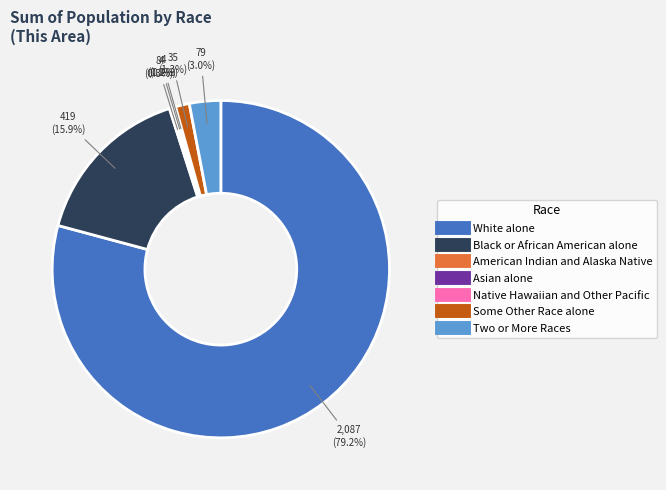

Which category has the biggest portion of the pie?

White alone